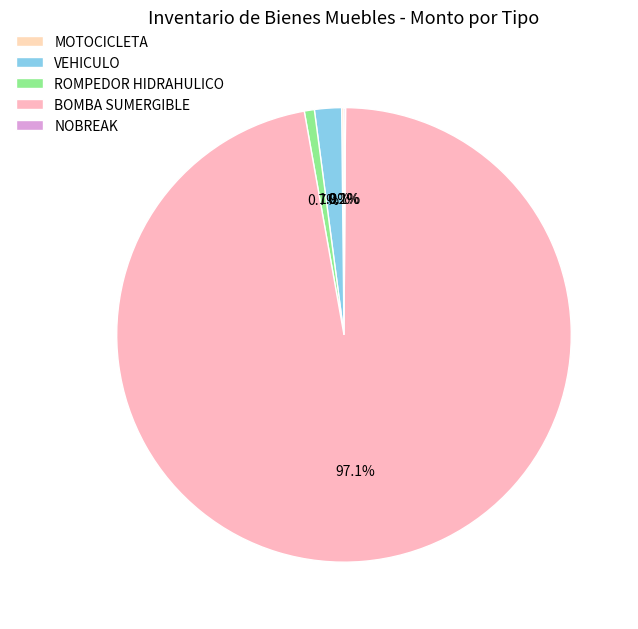

Which slice is the largest?

BOMBA SUMERGIBLE